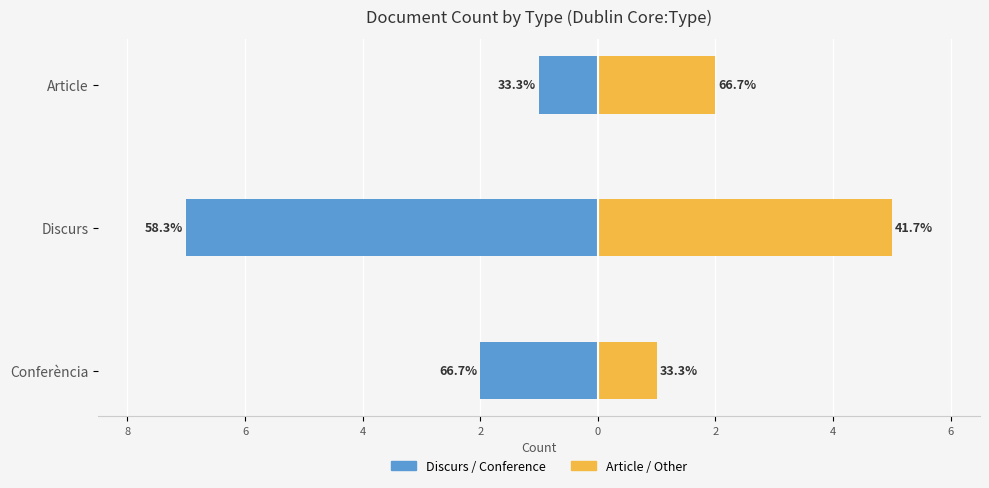

What is the value of the Discurs / Conference type bar at the 3rd from the left?

-1